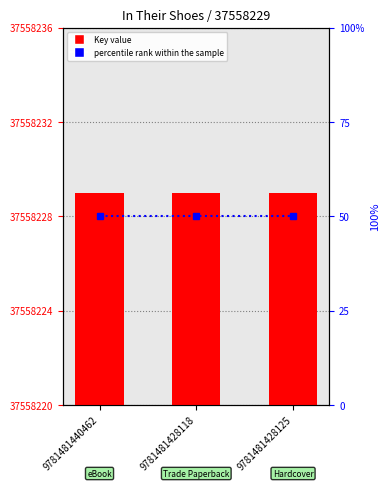

Is it true that Key equals 65579984 at 9781481428118?

False